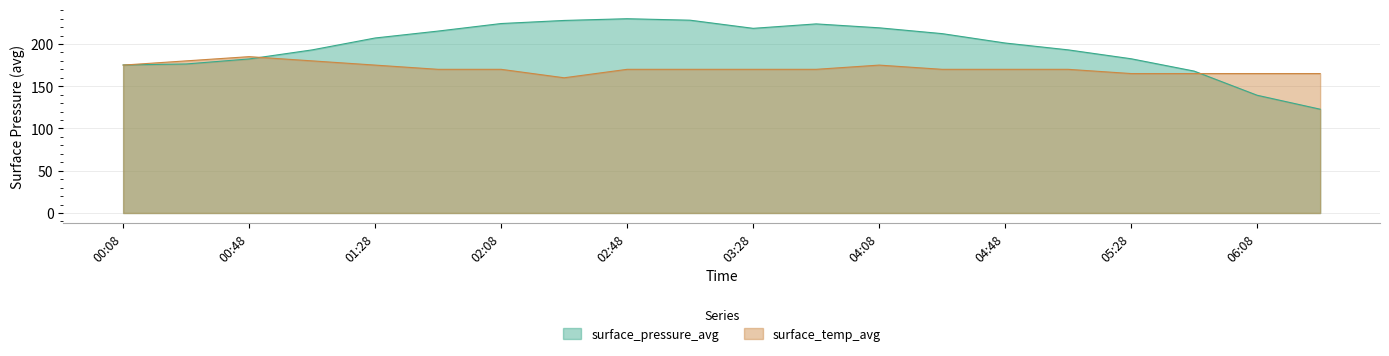

What position from the right is 05:08?

5